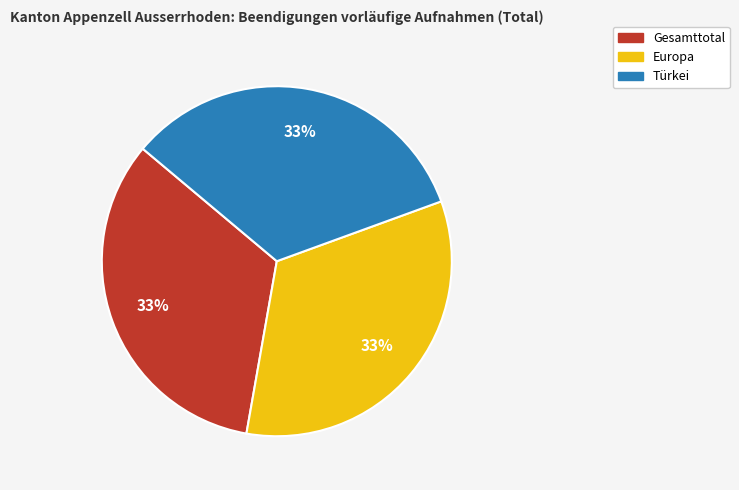

To the nearest percent, what is the average slice percentage?

33%